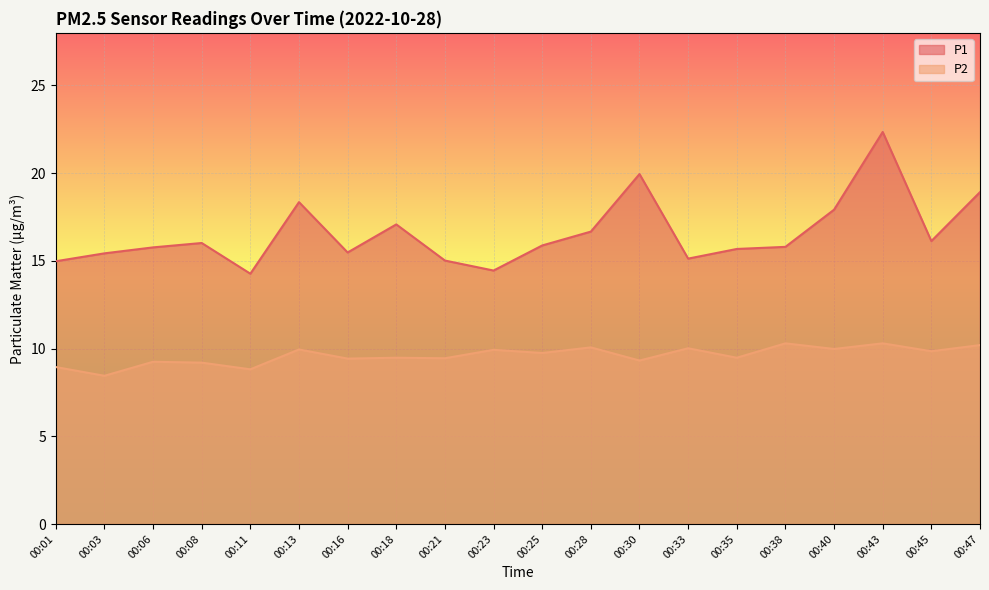

How many categories are shown in the chart?

20